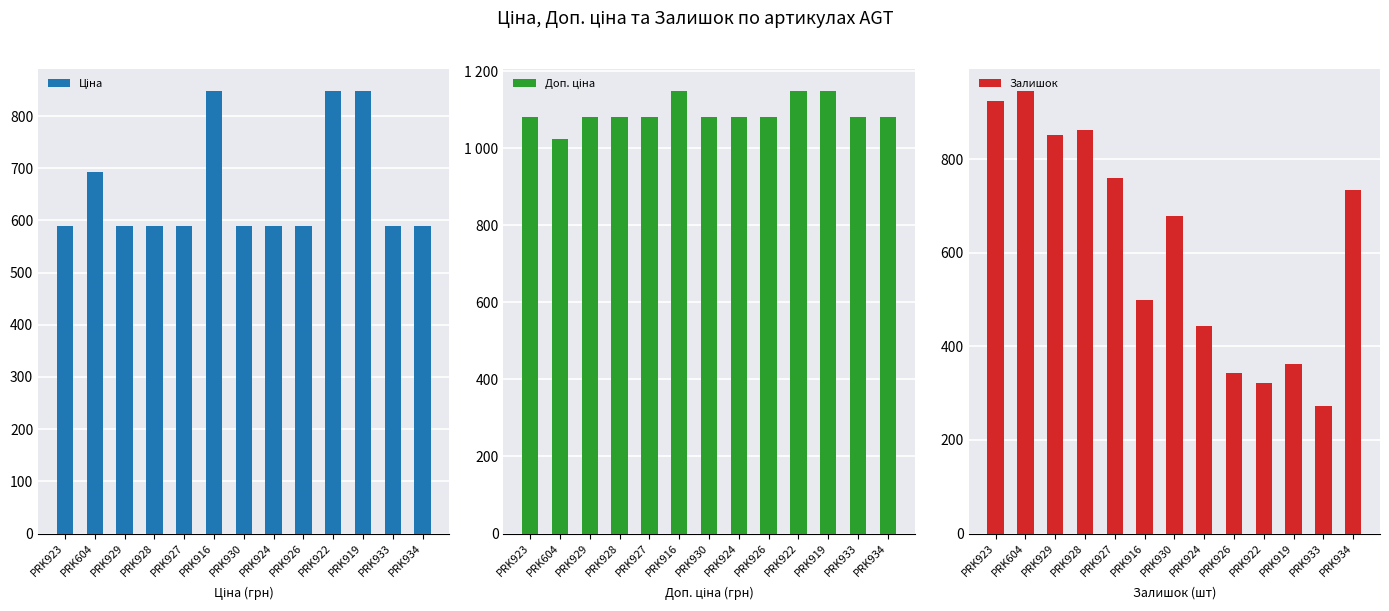

What is the value of the Ціна bar at the 7th from the left?

589.9